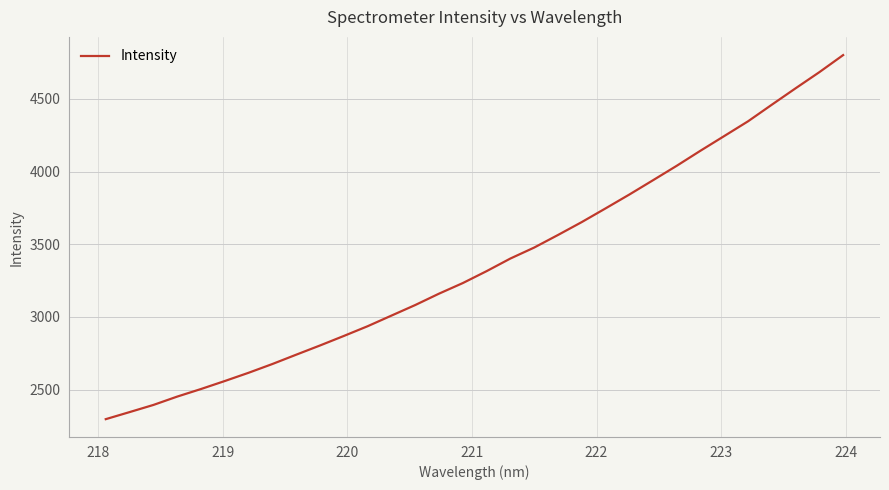

What is the maximum value shown in the chart?

4801.2